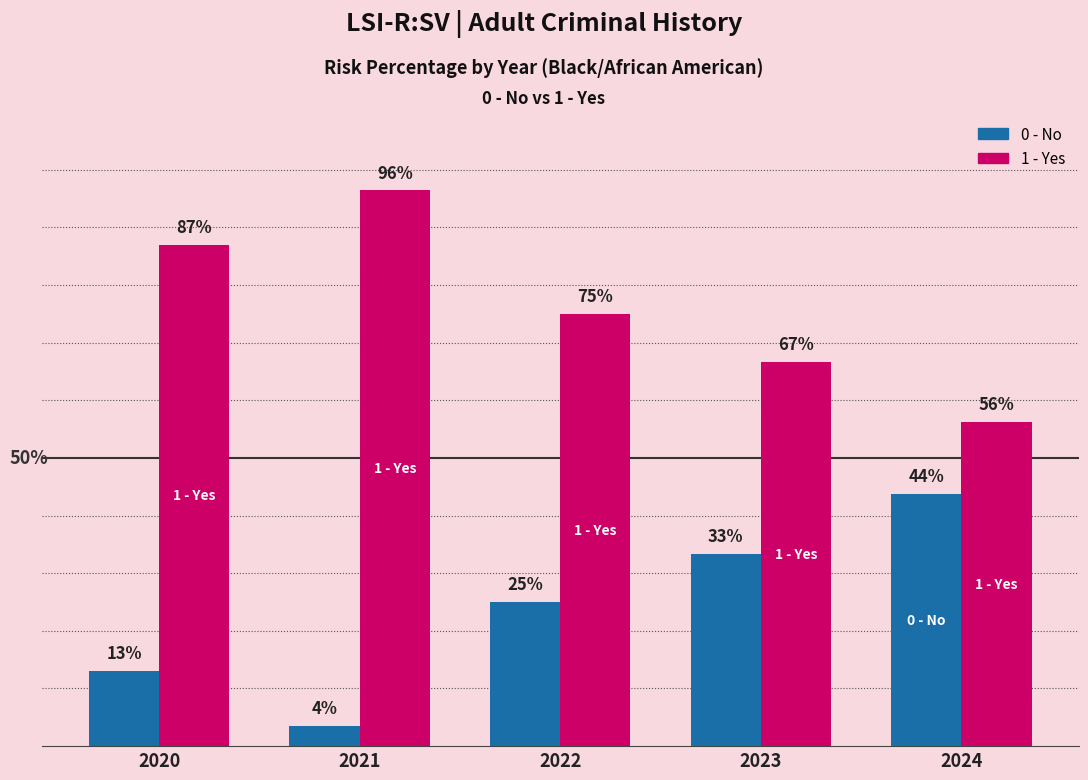

Which series has the largest total across all categories?

1 - Yes